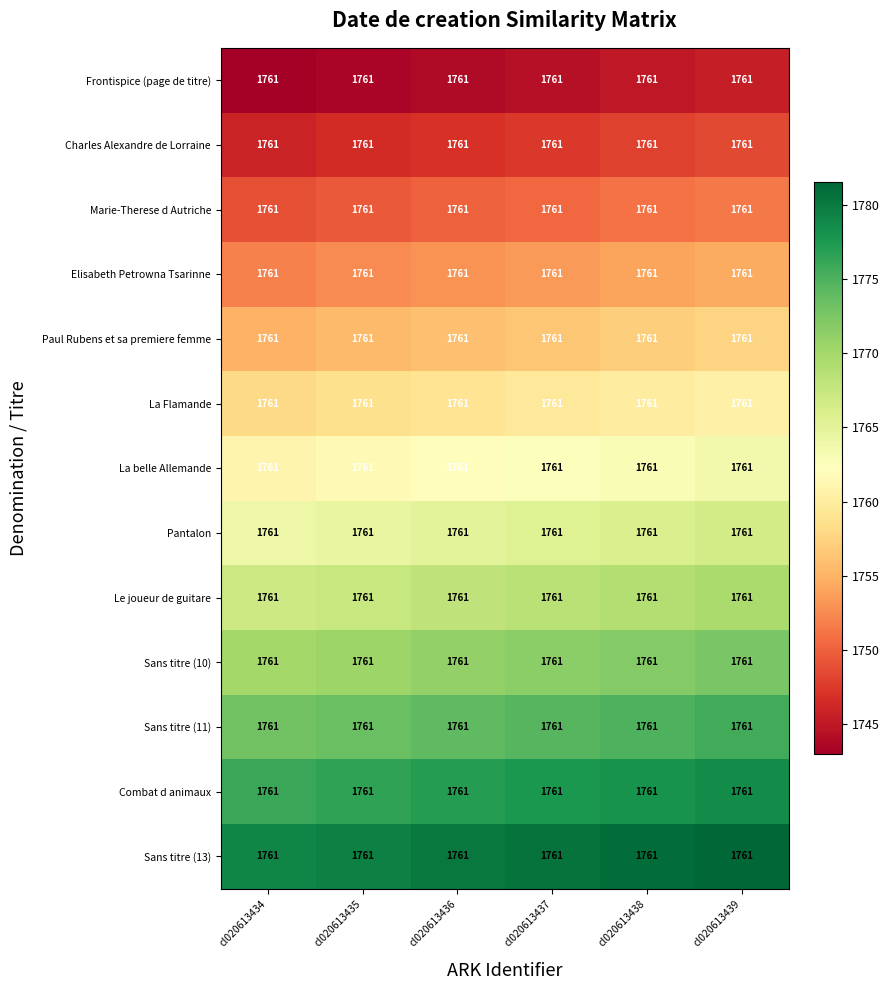

What is the minimum value shown in the chart?

1743.0